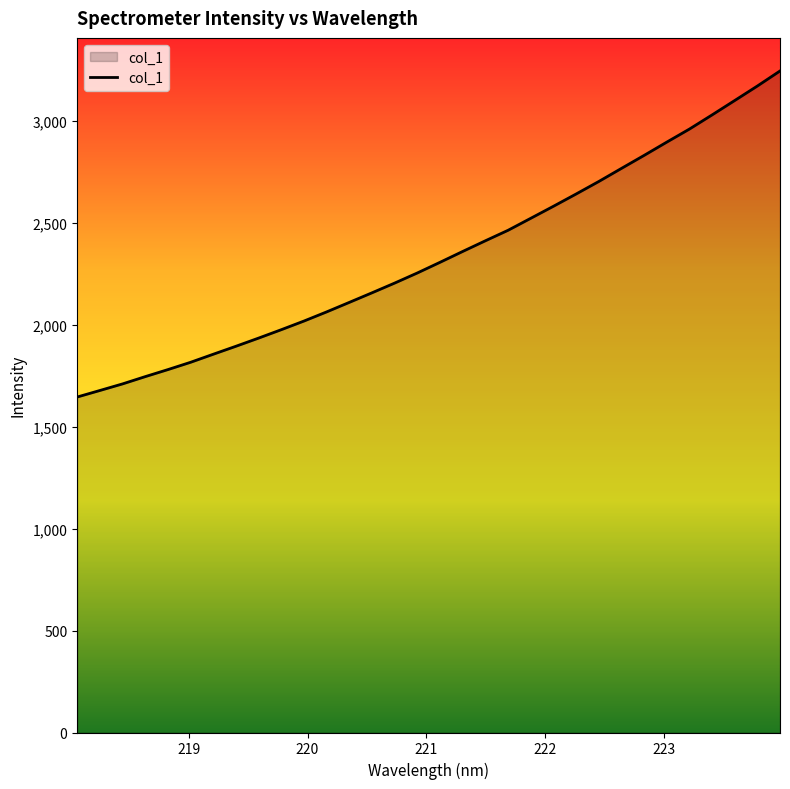

How many lines are shown in the chart?

1